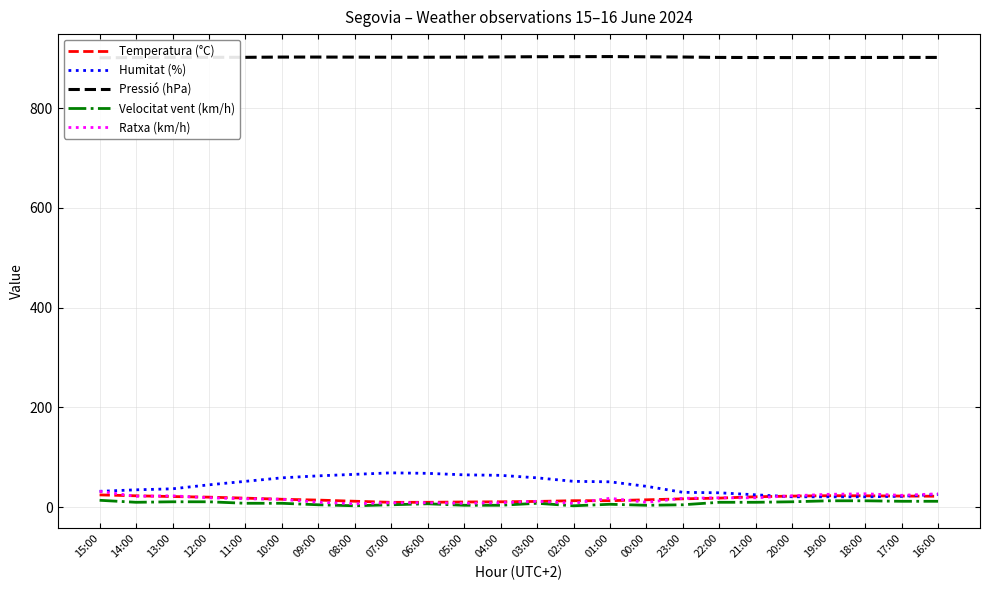

How many data points in Velocitat vent (km/h) are above 8?

11